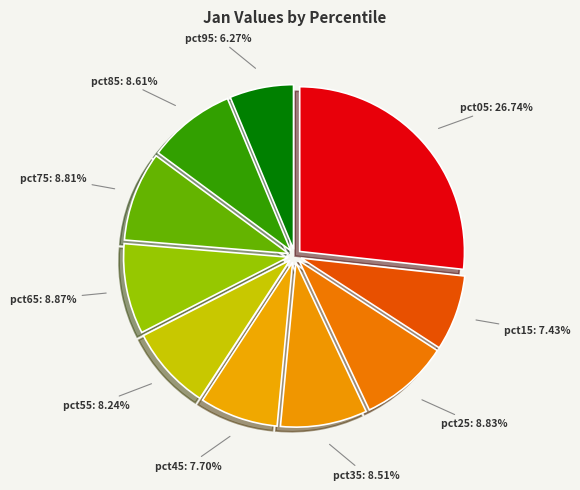

True or false: pct25 accounts for 14% of the total.

False